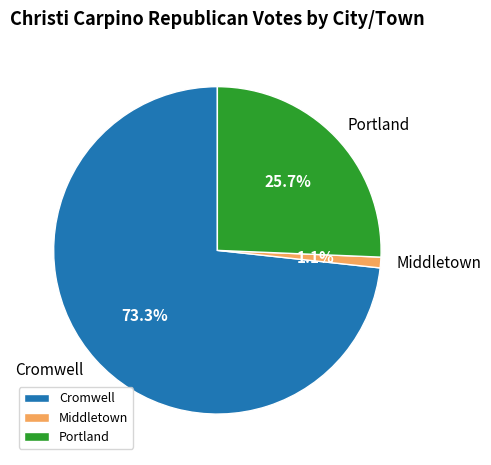

True or false: Portland accounts for 34% of the total.

False